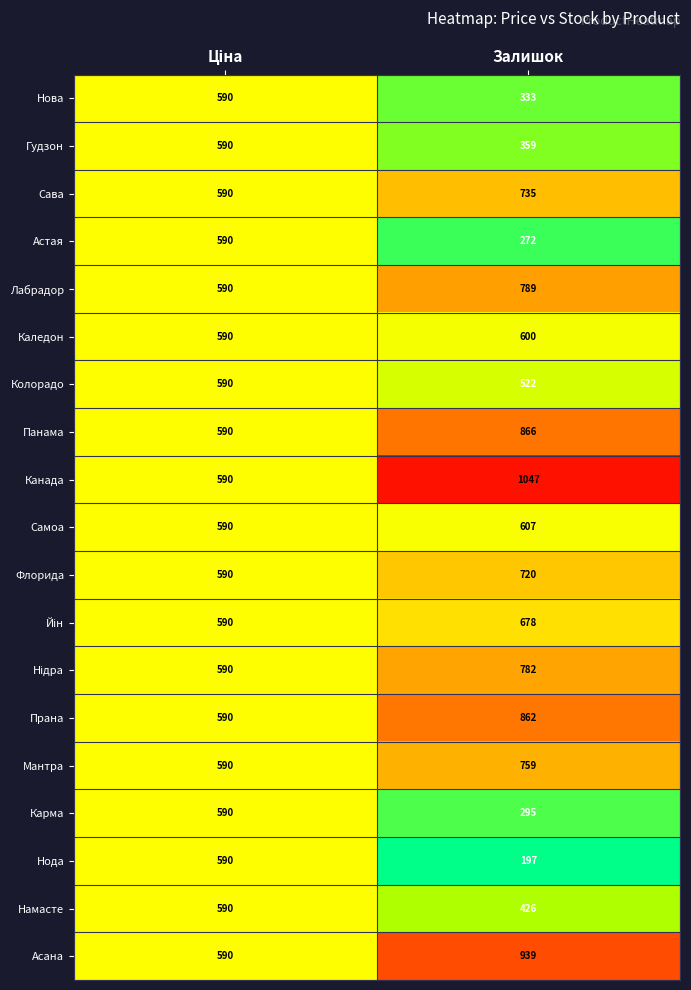

Is the value of Гудзон at Залишок greater than the value of Флорида at Залишок?

No